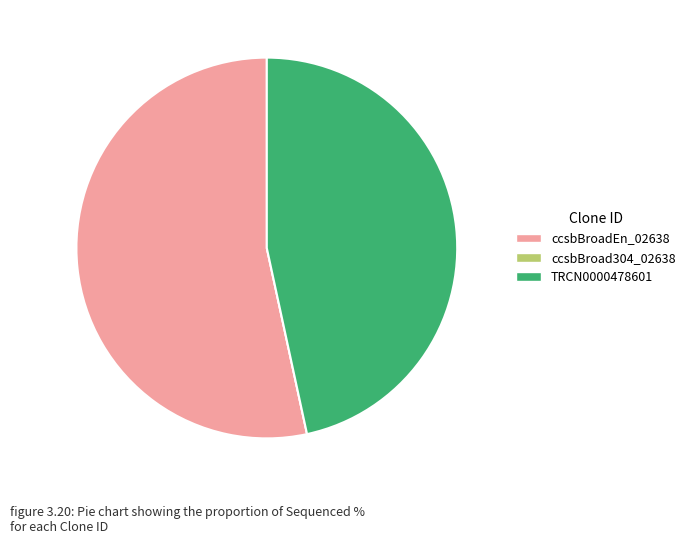

The TRCN0000478601 slice represents 47% of the pie. True or false?

True